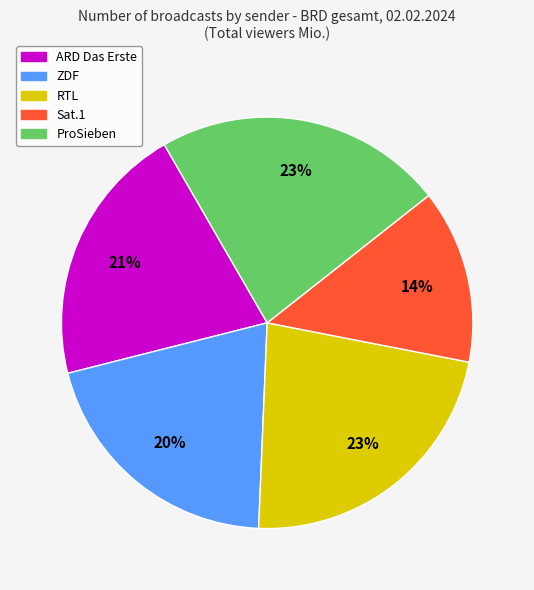

To the nearest percent, what is the difference between the largest and smallest slice percentages?

9%